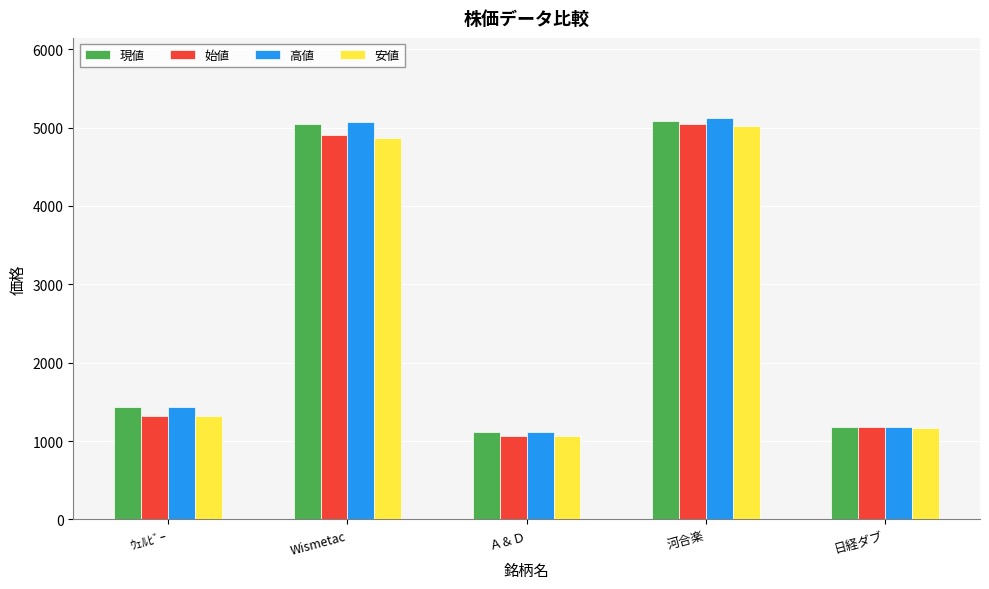

How many data points in 始値 are less than 1320?

2